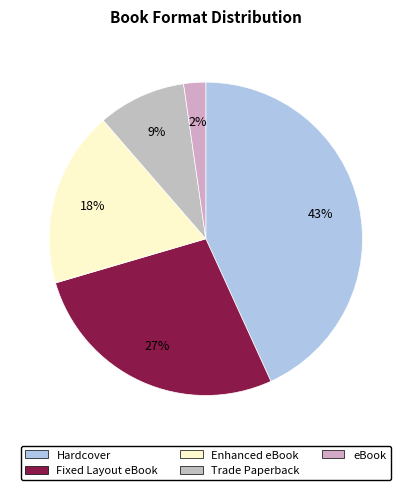

Which has a higher value, Trade Paperback or Enhanced eBook?

Enhanced eBook